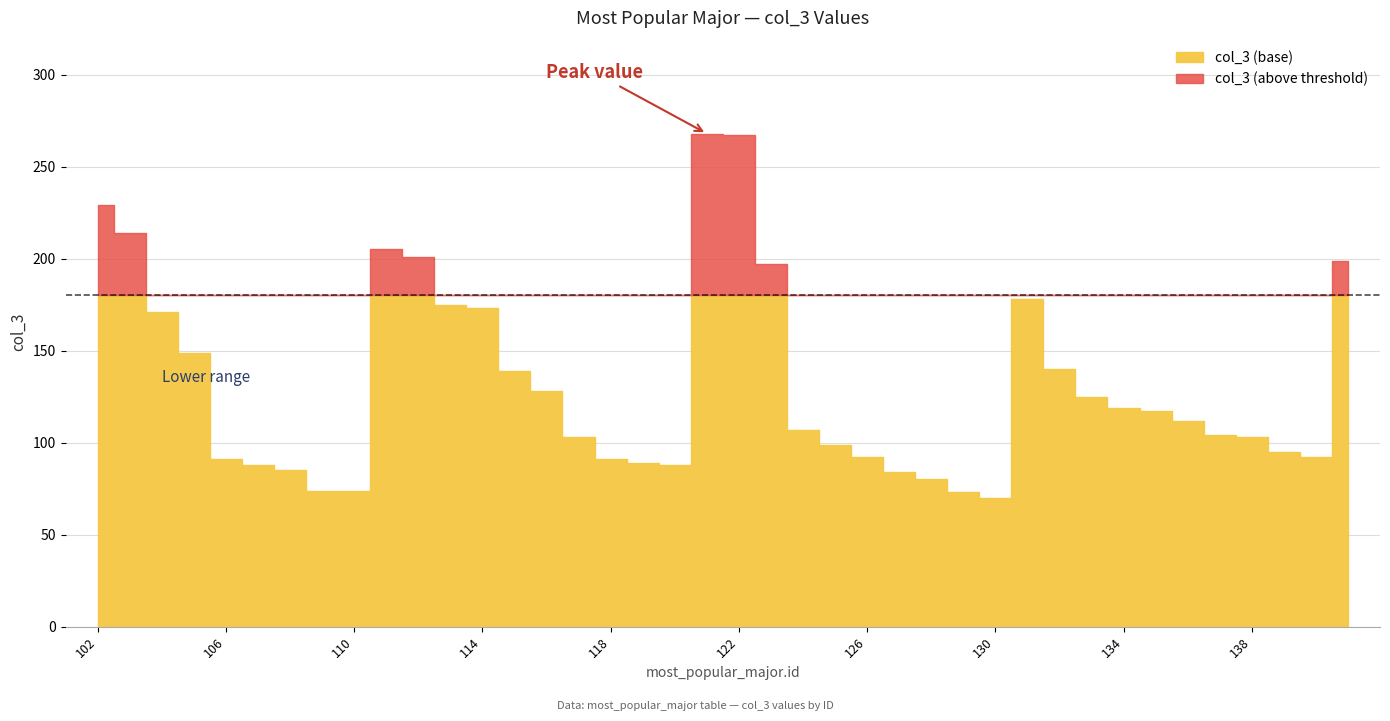

What is the change in value from 104 to 117?

-68